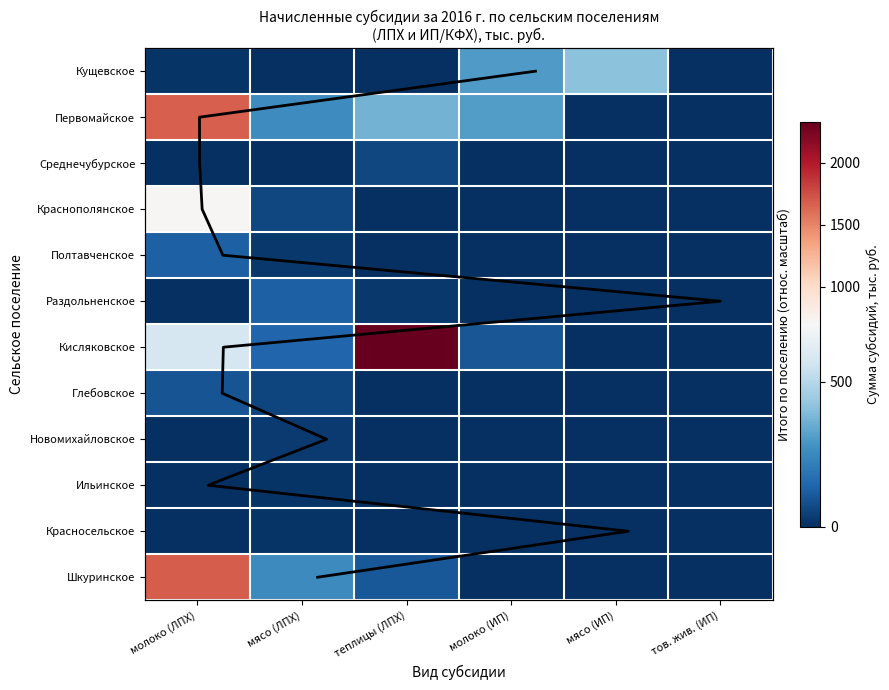

Count the number of data series in this chart.

12